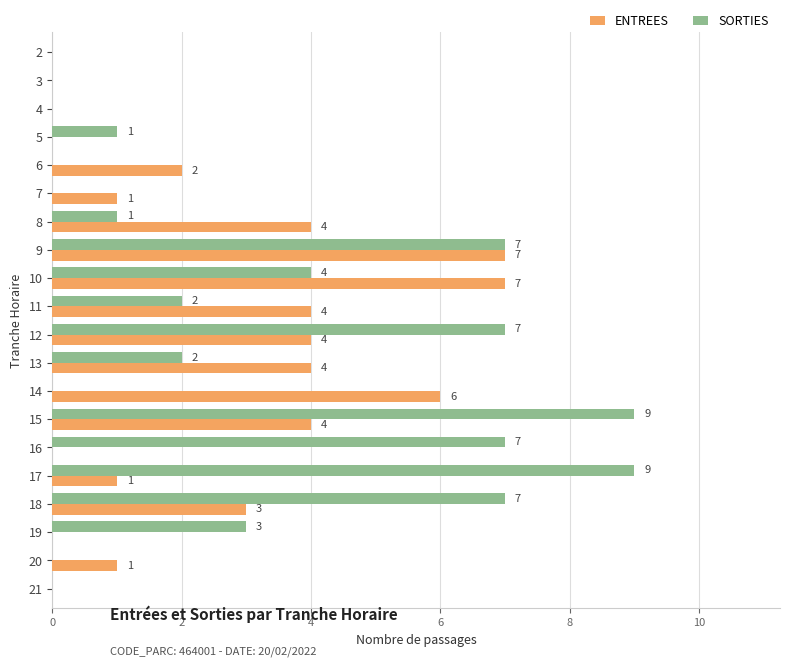

How many positive values does the ENTREES series have?

13